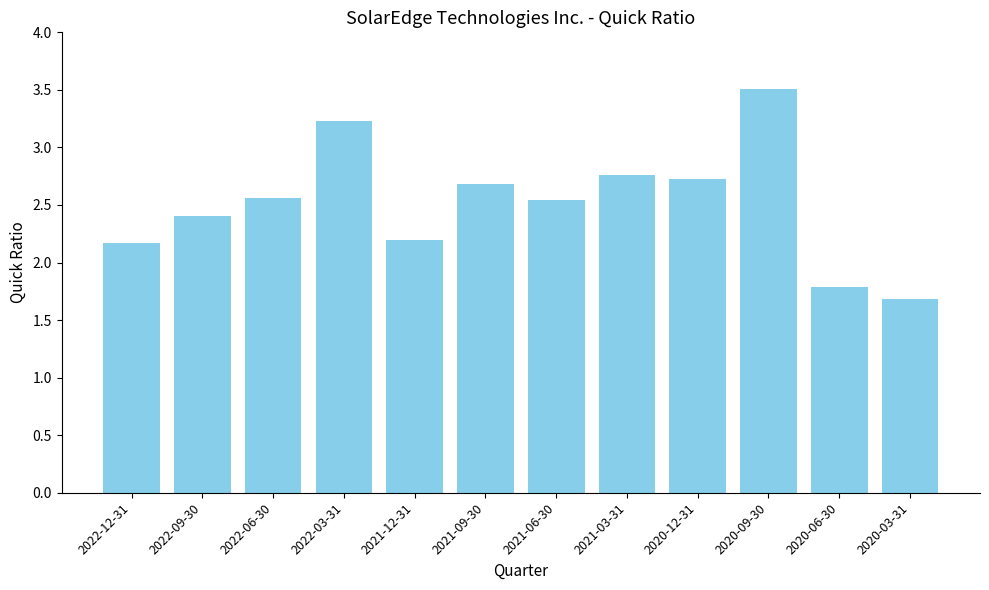

Between 2020-03-31 and 2022-03-31, which is larger?

2022-03-31